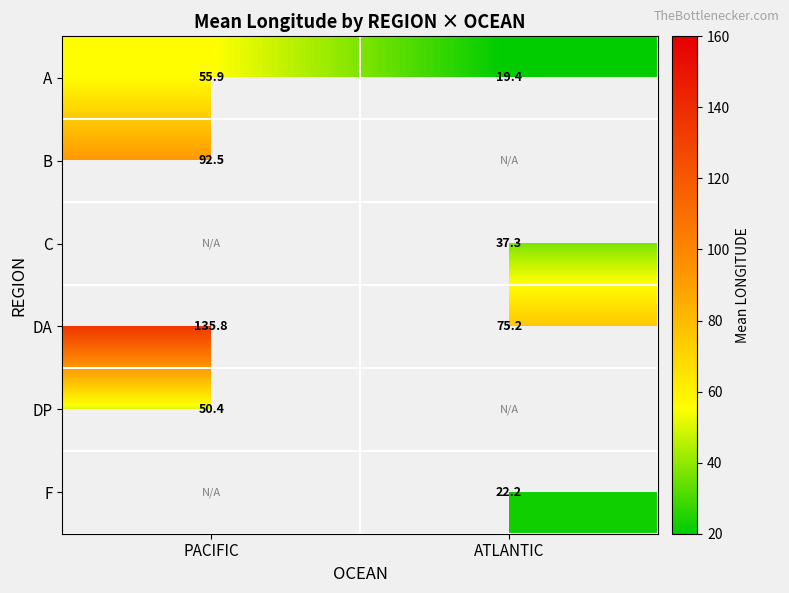

What is the minimum value for DA?

75.2